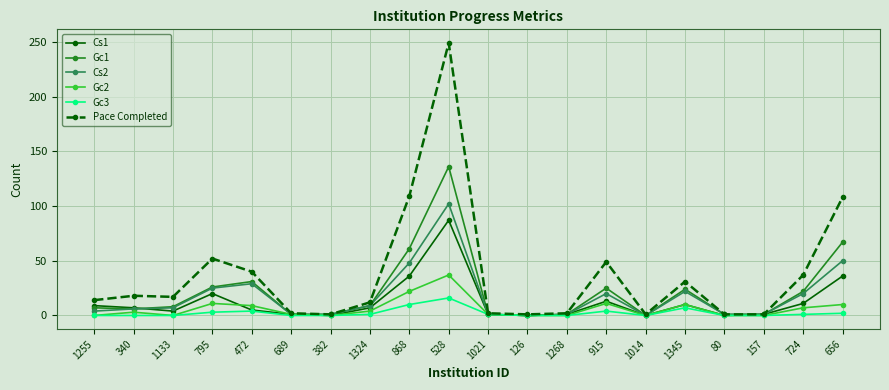

Count the number of data series in this chart.

6